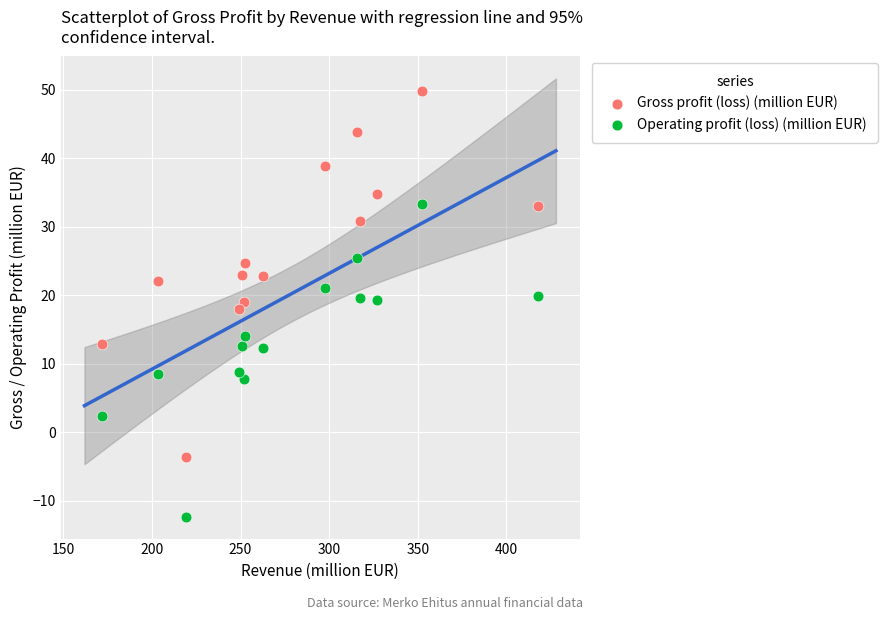

Which series has the widest spread of Y values?

Gross profit (loss) (million EUR)